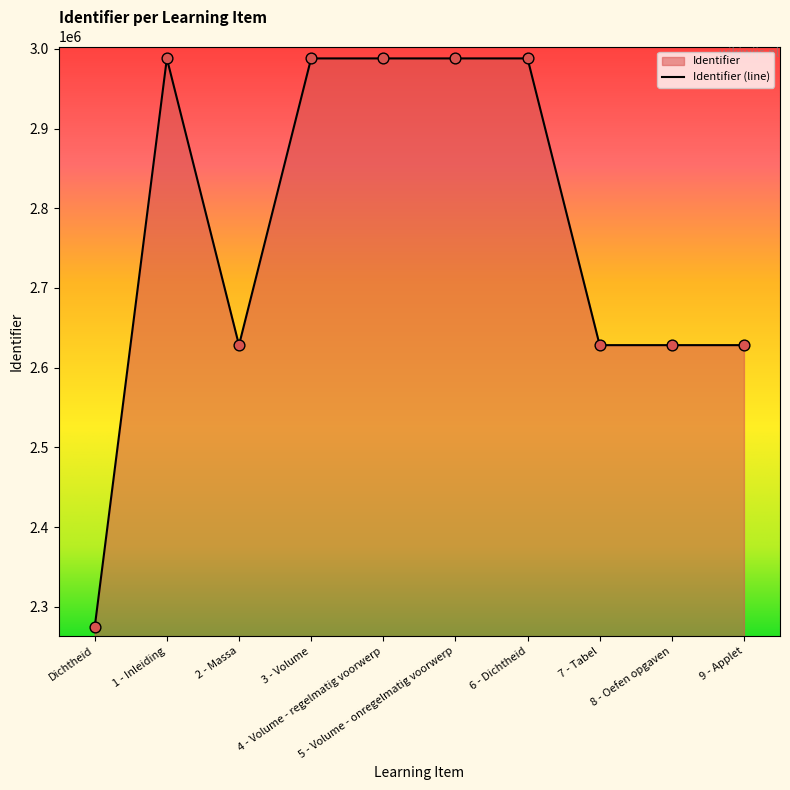

What is the change in value from Dichtheid to 1 - Inleiding?

+713333